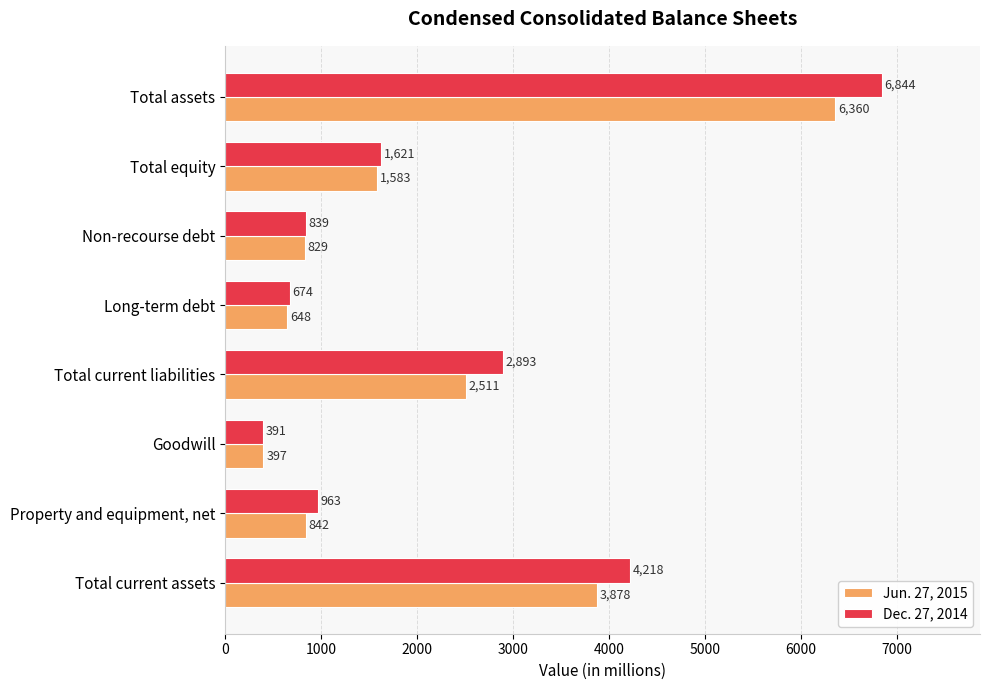

What is the difference between the second highest and second lowest values in the Jun. 27, 2015 series?

3230